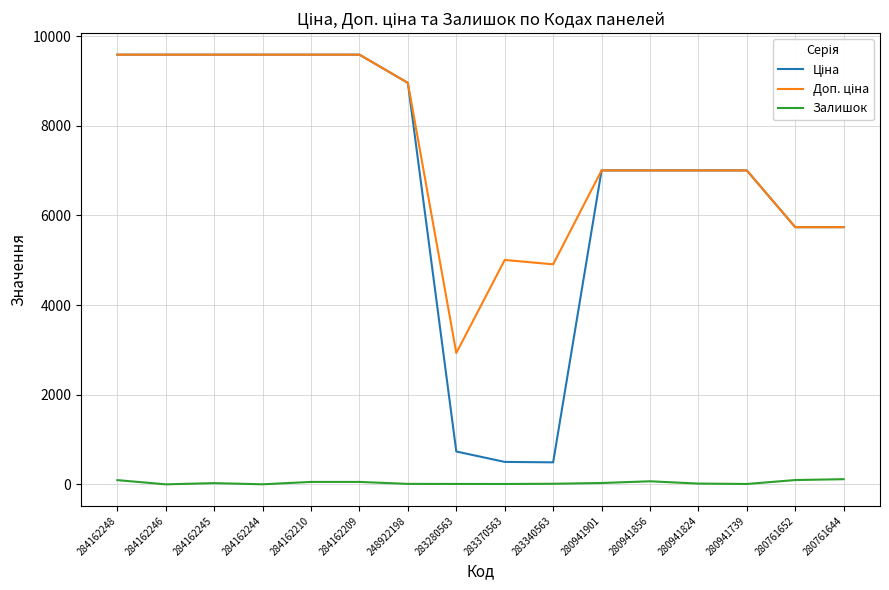

Where does the Доп. ціна series first go above 7002?

284162248